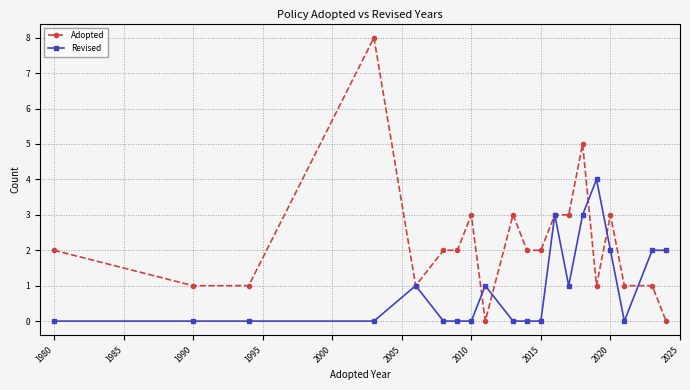

Which series has the largest total across all categories?

Adopted